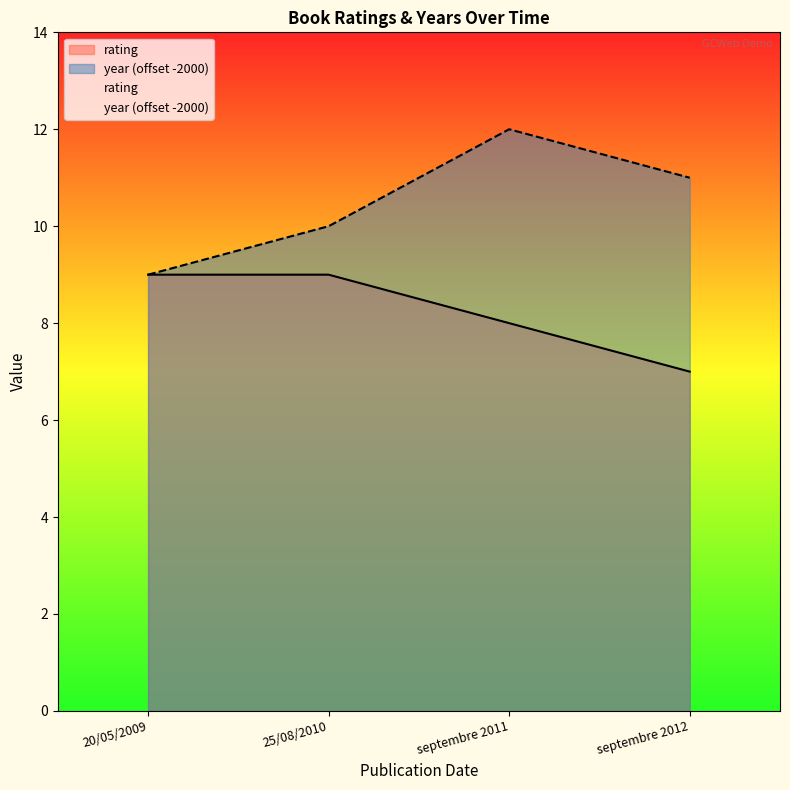

Count the number of data series in this chart.

2